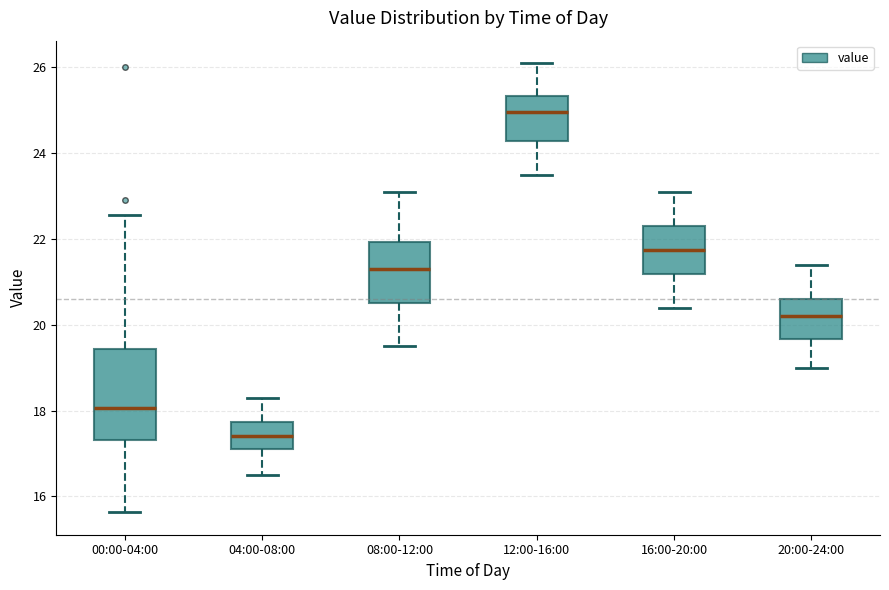

Reading left to right, transcribe this box plot: for each box, give where its median line is, the range the box spans, and where its two whiskers end, as read against the y-axis. The values are not printed on the chart, so give them approximately, as read against the axis.

00:00-04:00: median 18.0, box 17.4 to 19.4, whiskers 15.6 to 22.6
04:00-08:00: median 17.4, box 17.2 to 17.8, whiskers 16.6 to 18.4
08:00-12:00: median 21.4, box 20.6 to 22.0, whiskers 19.6 to 23.2
12:00-16:00: median 25.0, box 24.2 to 25.4, whiskers 23.6 to 26.2
16:00-20:00: median 21.8, box 21.2 to 22.4, whiskers 20.4 to 23.2
20:00-24:00: median 20.2, box 19.6 to 20.6, whiskers 19.0 to 21.4